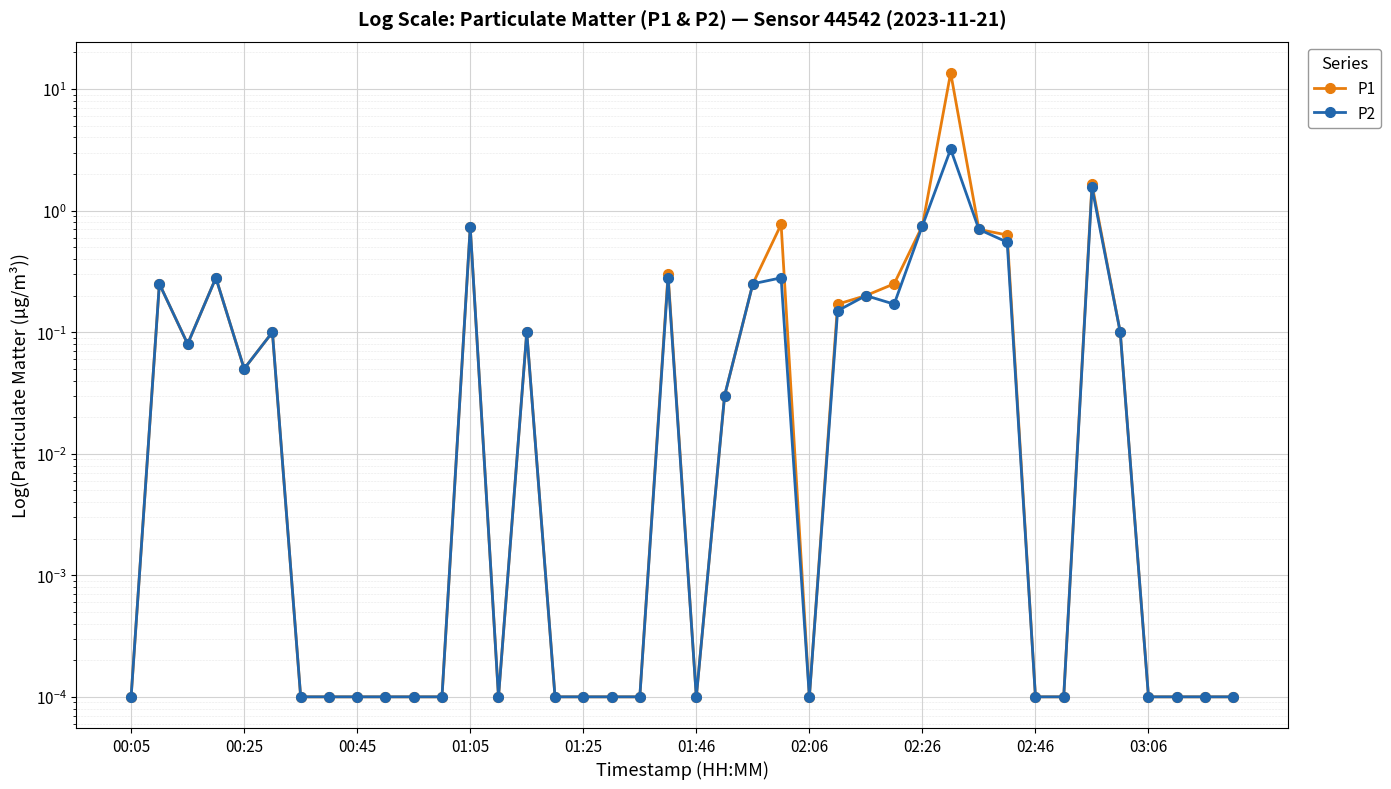

True or false: P2 and P1 intersect in this chart.

False